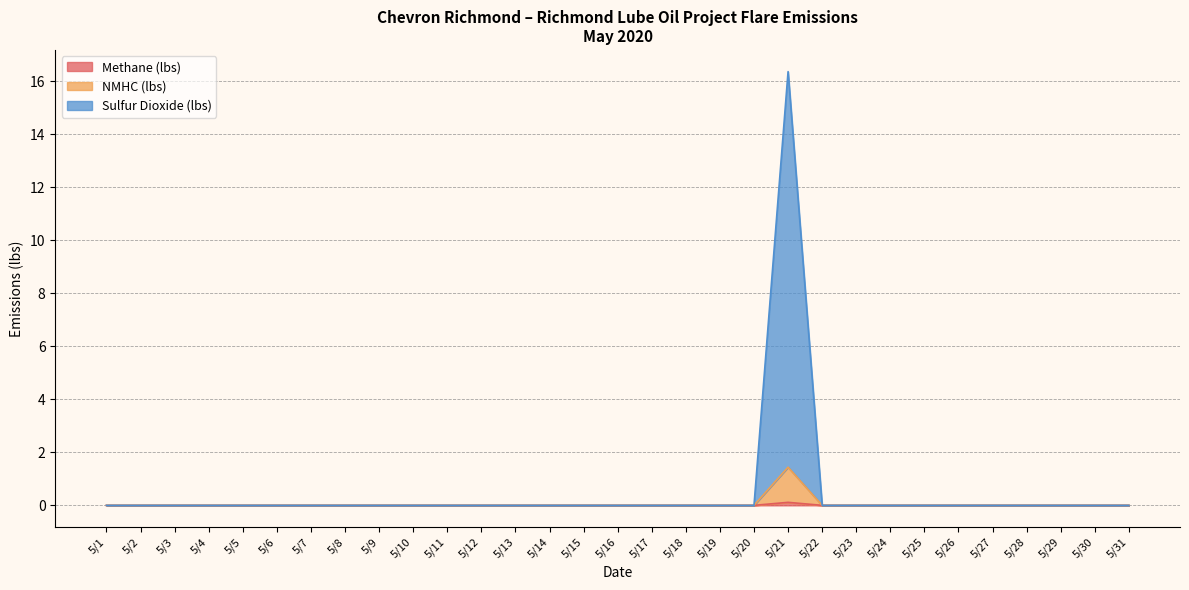

True or false: Methane (lbs) and Sulfur Dioxide (lbs) cross at least once.

False